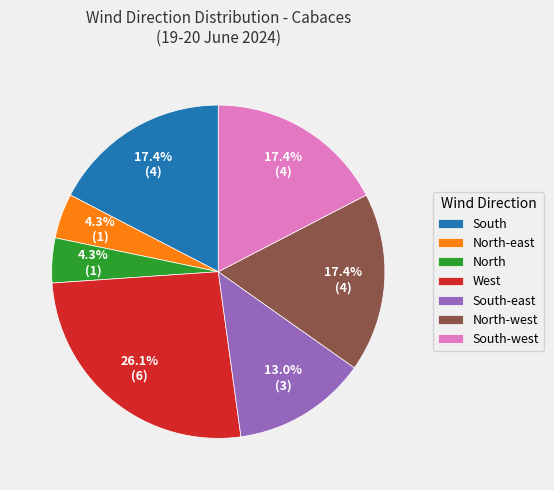

Which slice is the largest?

West